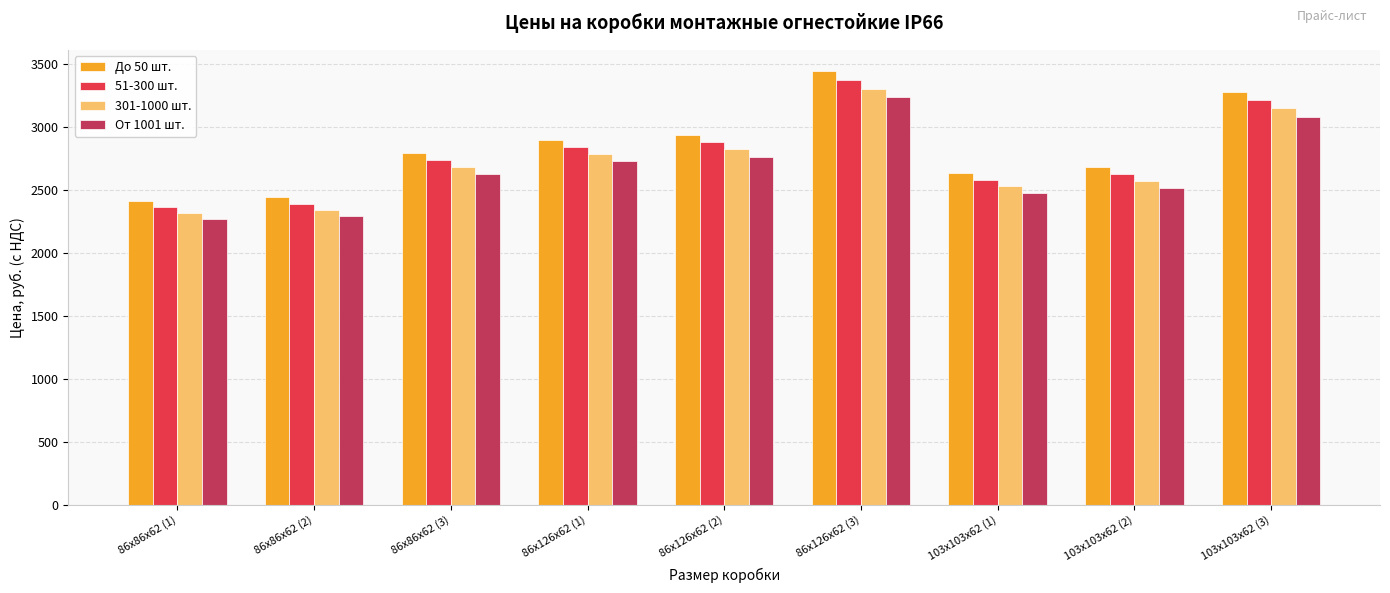

What is the difference between the maximum and minimum values in the 301-1000 шт. series?

985.9